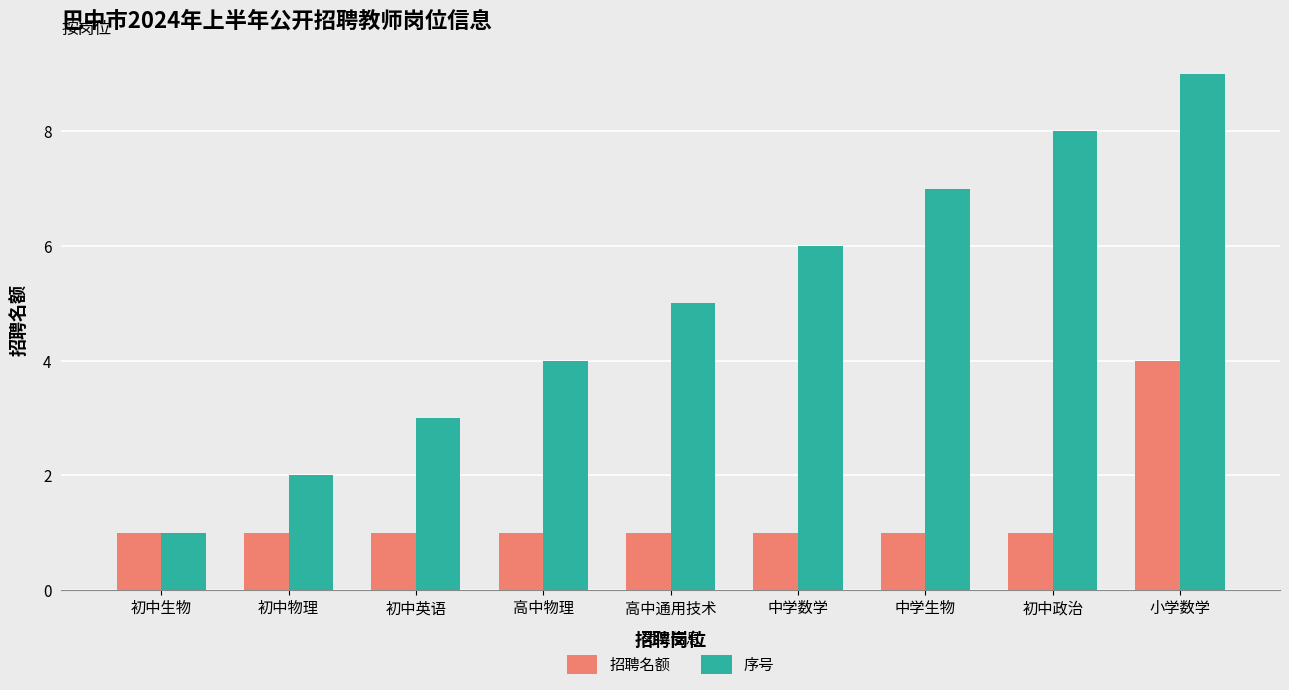

List the series in order of their peak value, lowest first.

招聘名额, 序号